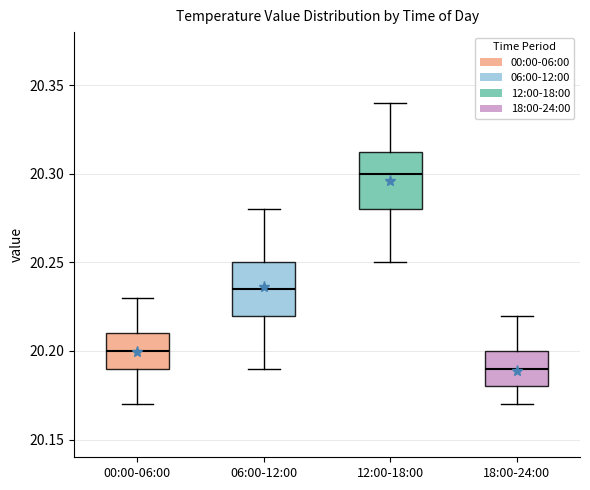

Reading left to right, read every box against the y-axis: the position of its median line, the range the box covers, and the ends of its whiskers. The values are not printed on the chart, so give them approximately, as read against the axis.

00:00-06:00: median 20.200, box 20.190 to 20.210, whiskers 20.170 to 20.230
06:00-12:00: median 20.235, box 20.220 to 20.250, whiskers 20.190 to 20.280
12:00-18:00: median 20.300, box 20.280 to 20.315, whiskers 20.250 to 20.340
18:00-24:00: median 20.190, box 20.180 to 20.200, whiskers 20.170 to 20.220